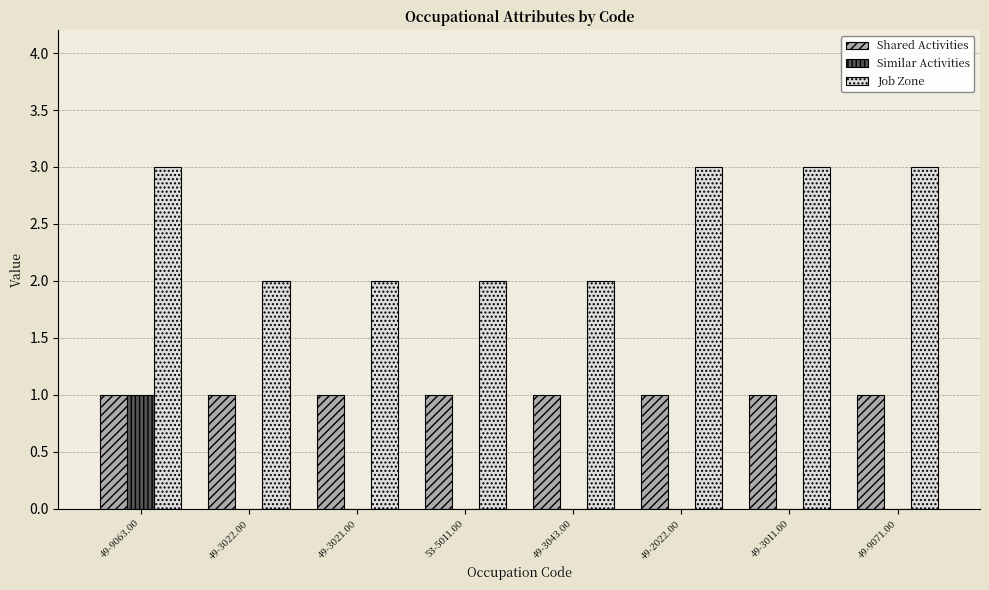

What is the sum of all Shared Activities values?

8